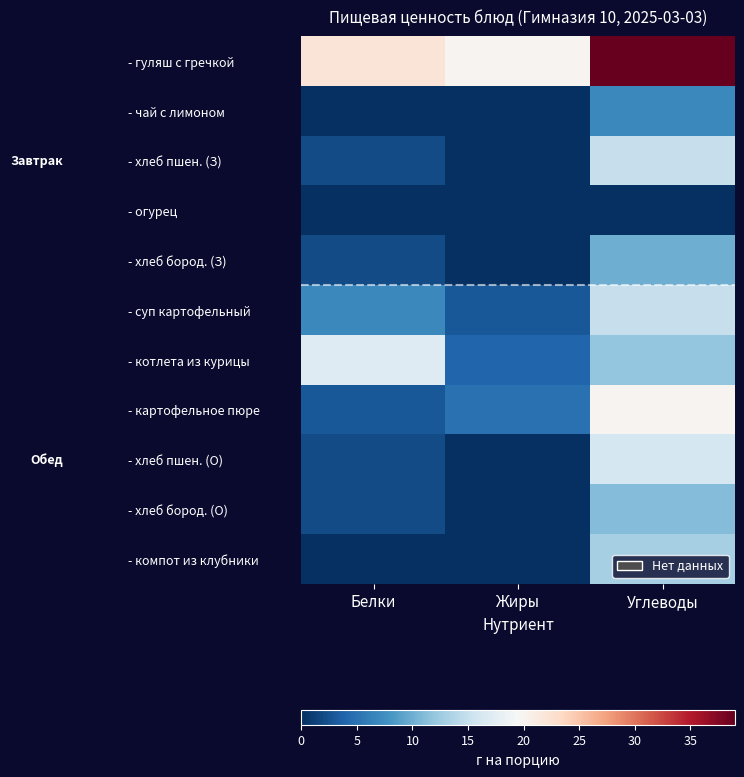

Reading left to right, what are all the values shown in this chart?

- гуляш с гречкой: Белки=22	Жиры=20	Углеводы=39
- чай с лимоном: Белки=0	Жиры=0	Углеводы=7
- хлеб пшен. (З): Белки=2	Жиры=0	Углеводы=15
- огурец: Белки=0	Жиры=0	Углеводы=0
- хлеб бород. (З): Белки=2	Жиры=0	Углеводы=10
- суп картофельный: Белки=7	Жиры=3	Углеводы=15
- котлета из курицы: Белки=17	Жиры=4	Углеводы=12
- картофельное пюре: Белки=3	Жиры=5	Углеводы=20
- хлеб пшен. (О): Белки=2	Жиры=0	Углеводы=16
- хлеб бород. (О): Белки=2	Жиры=0	Углеводы=11
- компот из клубники: Белки=0	Жиры=0	Углеводы=13